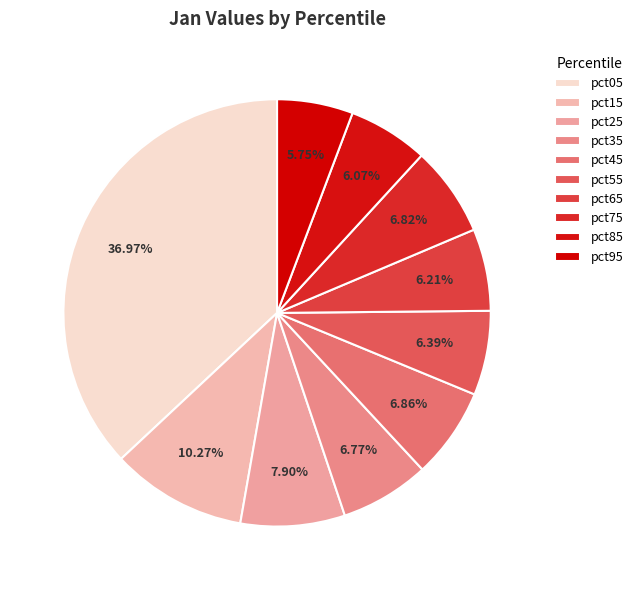

Which category has the biggest portion of the pie?

pct05